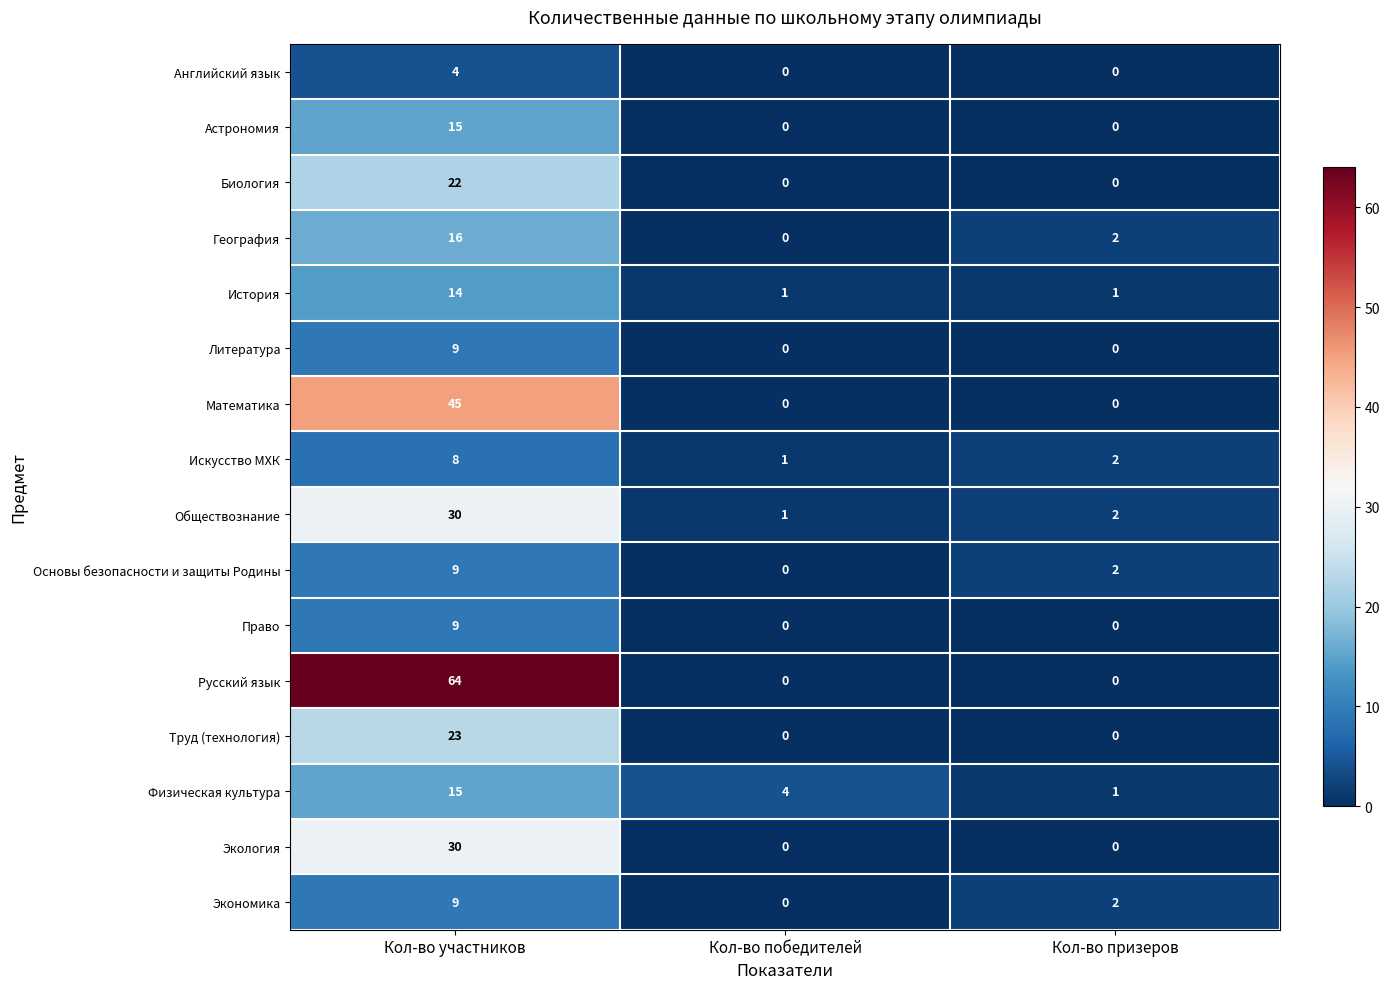

What is the spread (max minus min) of values at Кол-во победителей?

4